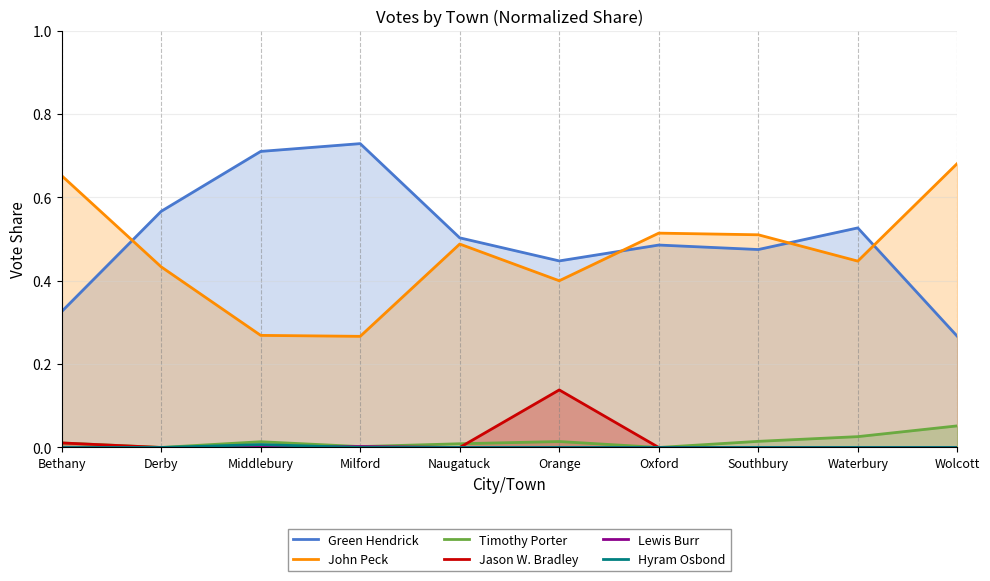

Which has a higher value, Naugatuck or Derby?

Derby